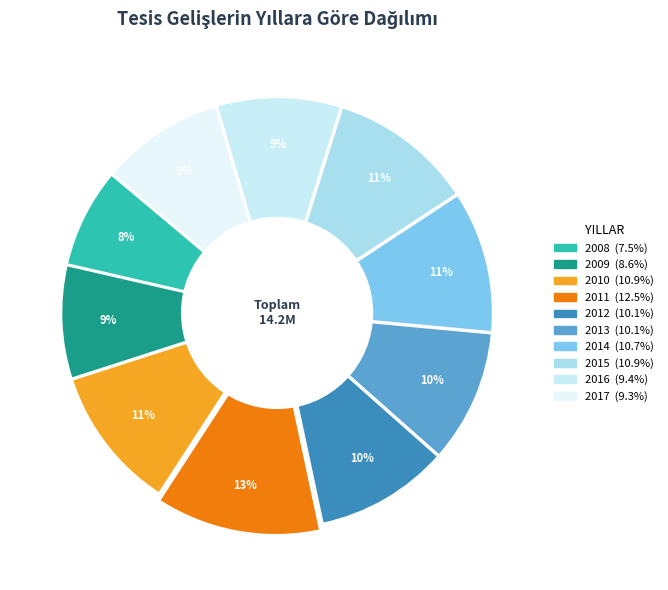

Does any single category account for the majority?

No